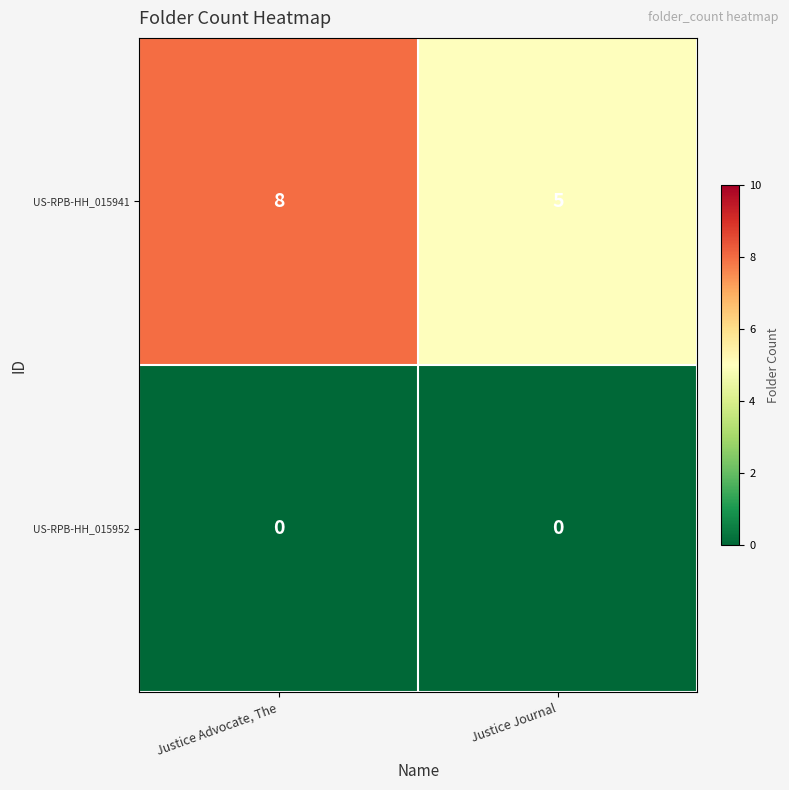

What is the difference between the highest and lowest values at Justice Advocate, The?

8